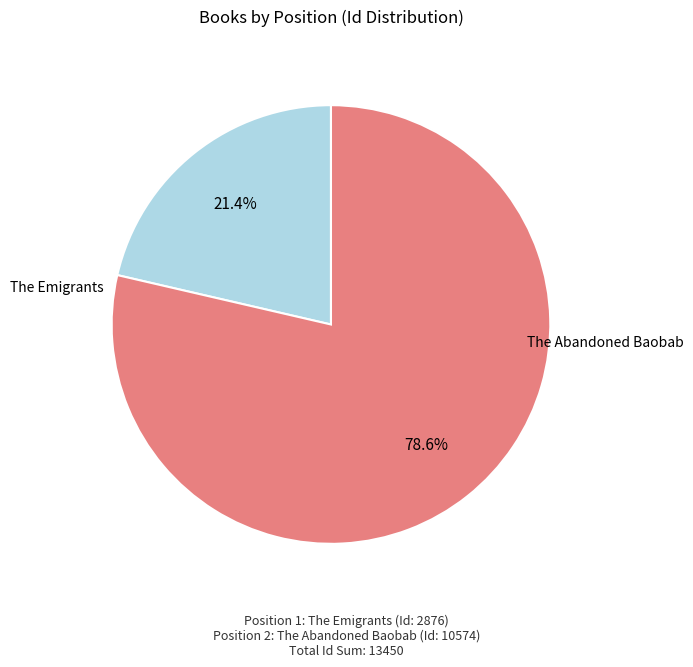

Does any single category account for the majority?

Yes